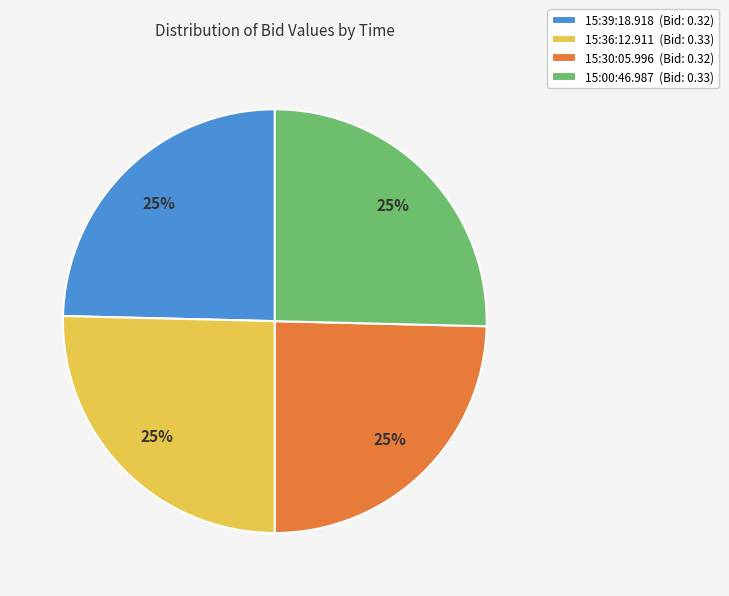

To the nearest percent, what percentage of the pie is 15:39:18.918 (Bid: 0.32)?

25%